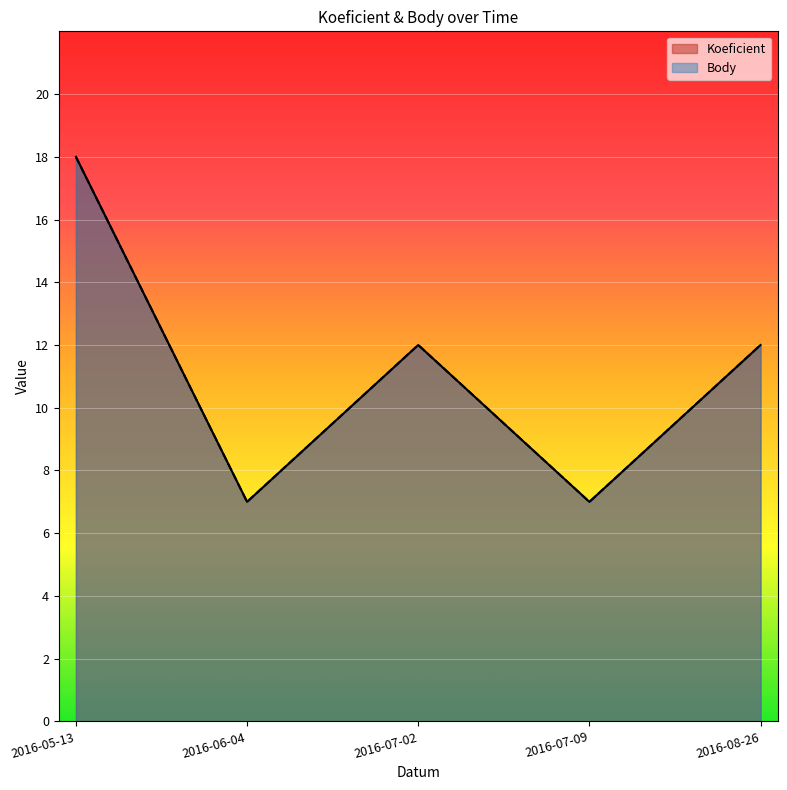

Is the value of Koeficient at 2016-07-09 greater than the value of Body at 2016-06-04?

No